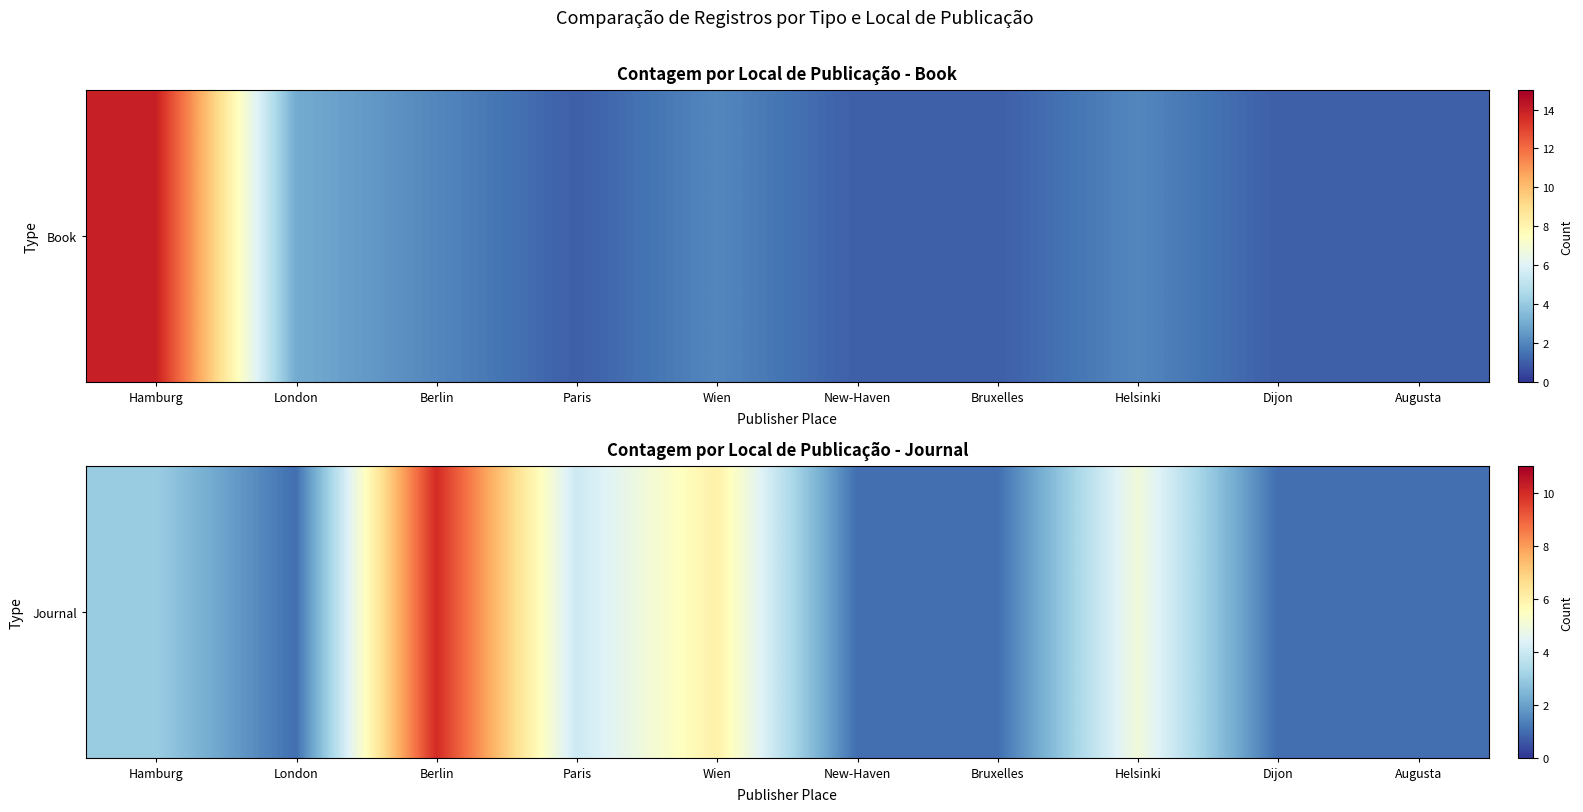

List the labels in order of value, largest first.

Berlin, Wien, Helsinki, Paris, Hamburg, London, New-Haven, Bruxelles, Dijon, Augusta